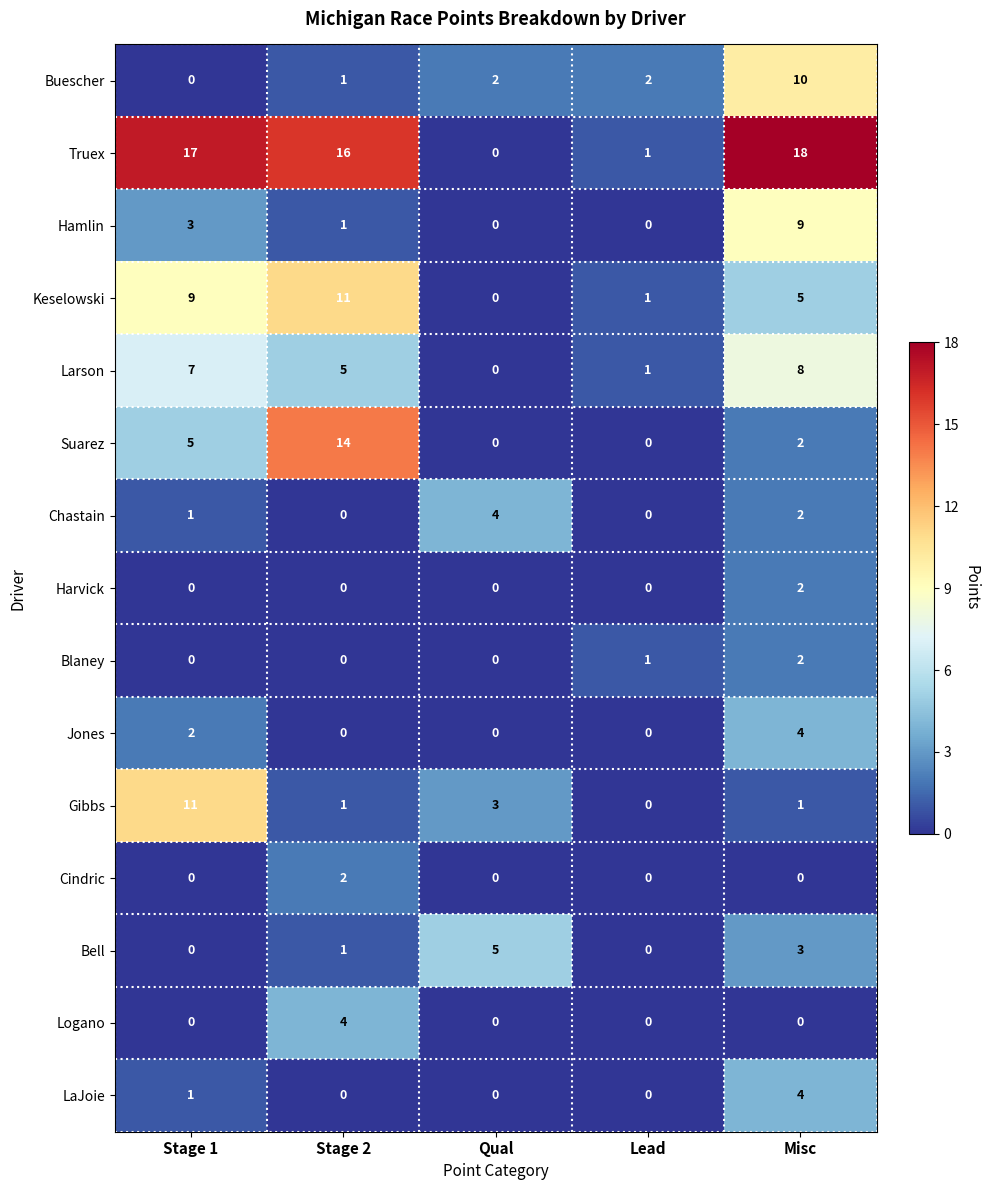

What is the sum of the LaJoie values at Lead and Misc?

4